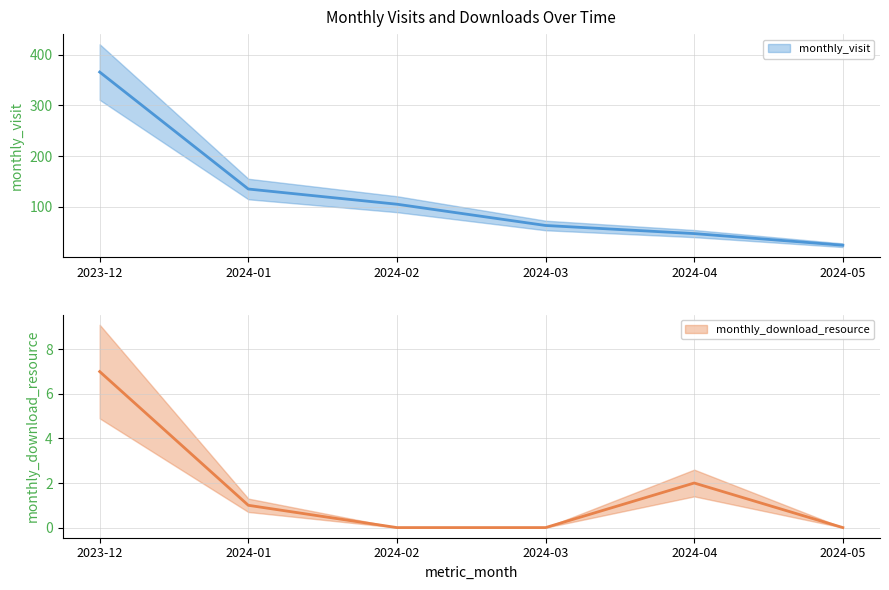

Reading left to right, list all the values displayed in this chart.

monthly_visit: 2023-12=366	2024-01=135	2024-02=105	2024-03=63	2024-04=47	2024-05=24
monthly_download_resource: 2023-12=7	2024-01=1	2024-02=0	2024-03=0	2024-04=2	2024-05=0